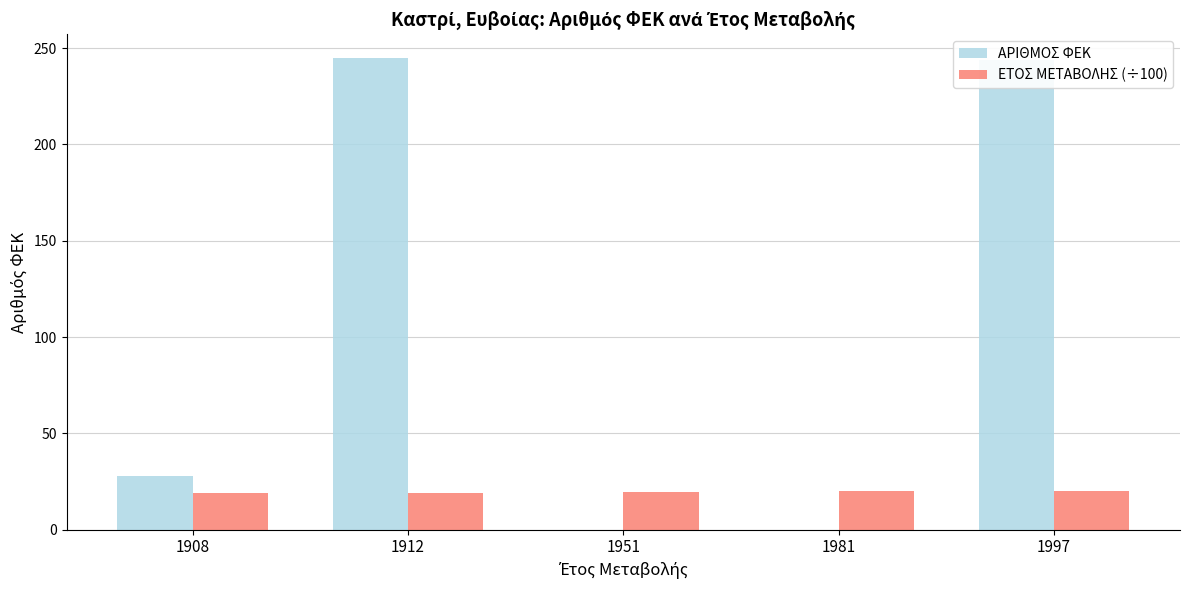

How many groups of bars are there?

5